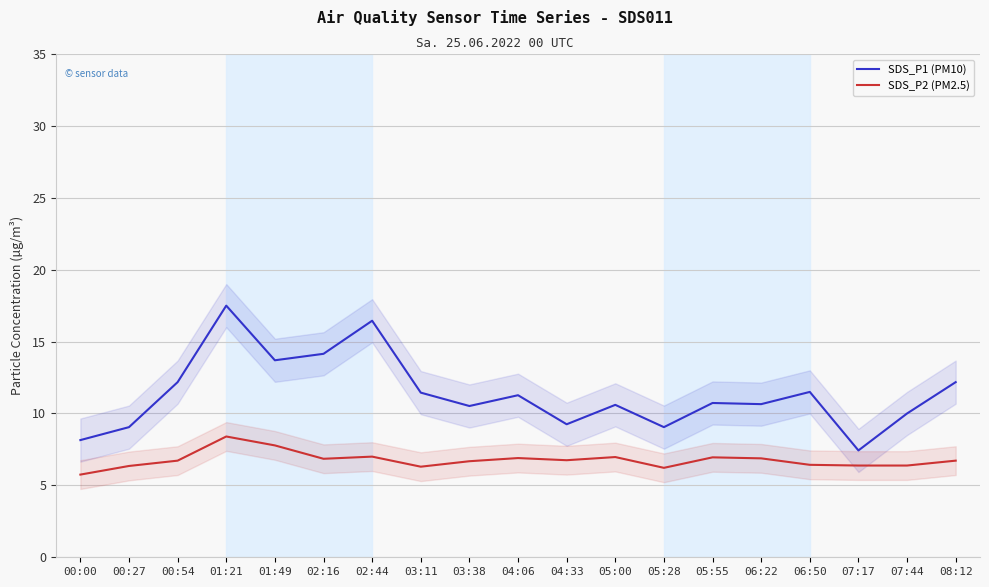

What is the label of the 19th point from the right?

00:00